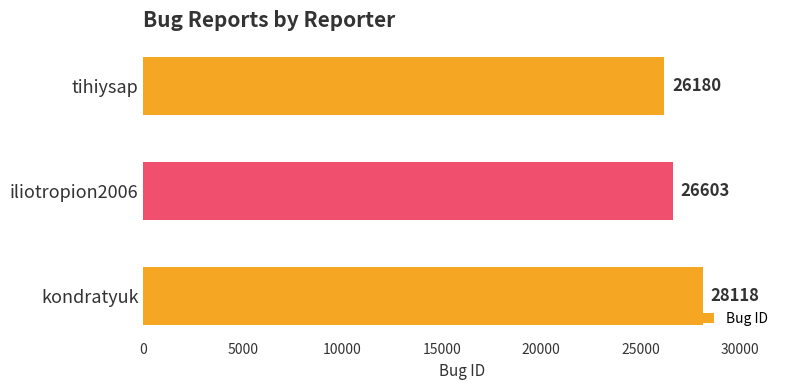

What is the difference between the maximum and minimum values?

1938